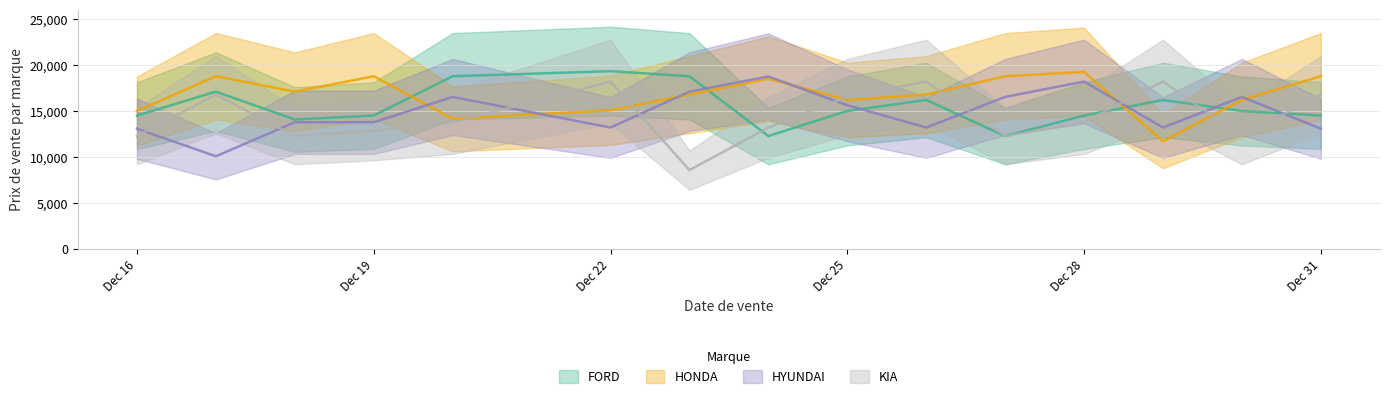

Which series has the widest spread of values?

KIA